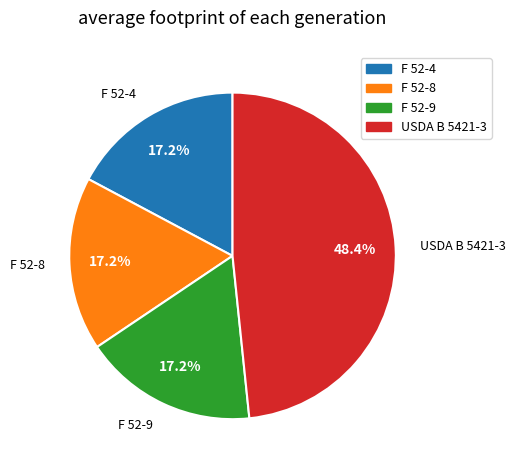

Which slice is the largest?

USDA B 5421-3